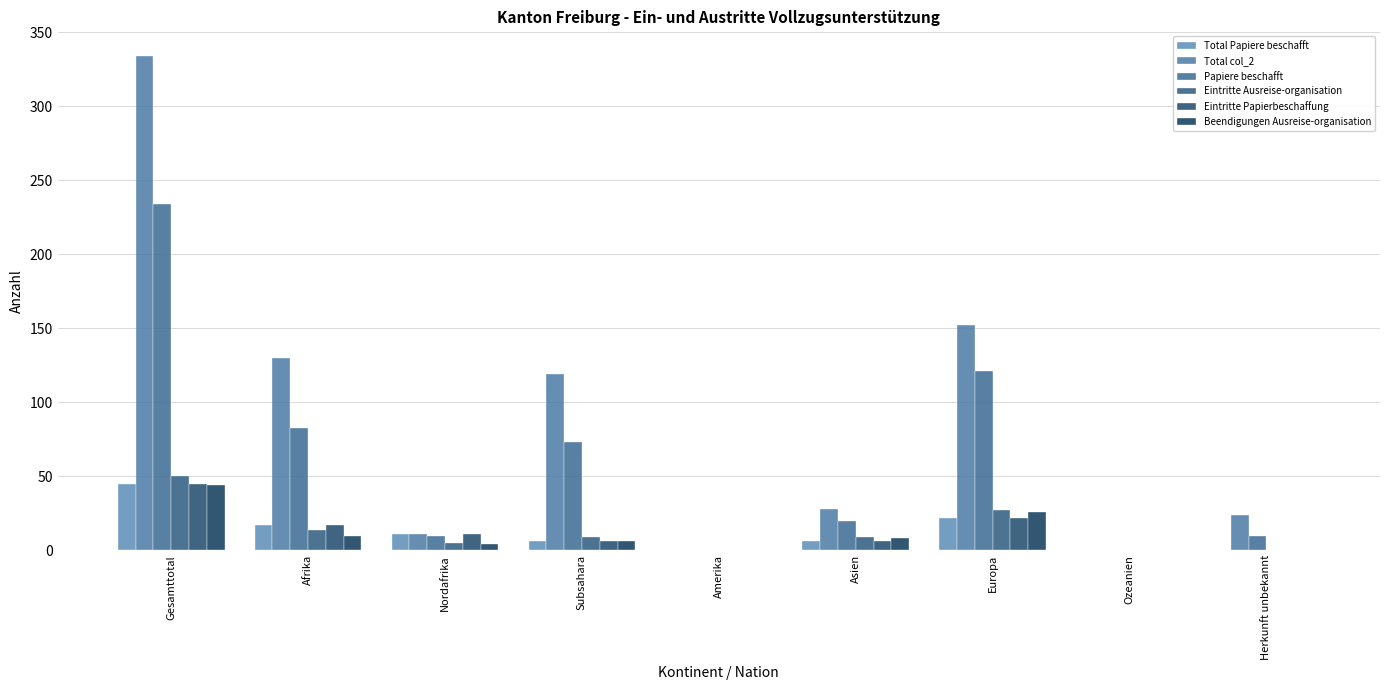

Reading left to right, list all the values displayed in this chart.

Total Papiere beschafft: 45	17	11	6	0	6	22	0	0
Total col_2: 334	130	11	119	0	28	152	0	24
Papiere beschafft: 234	83	10	73	0	20	121	0	10
Eintritte Ausreise-organisation: 50	14	5	9	0	9	27	0	0
Eintritte Papierbeschaffung: 45	17	11	6	0	6	22	0	0
Beendigungen Ausreise-organisation: 44	10	4	6	0	8	26	0	0